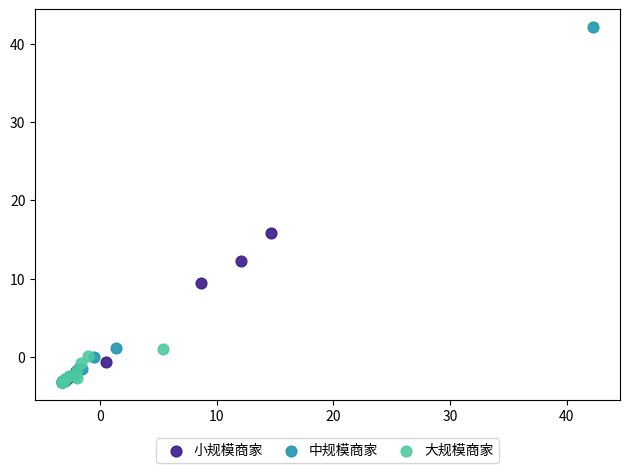

Which series has the widest spread of Y values?

中规模商家